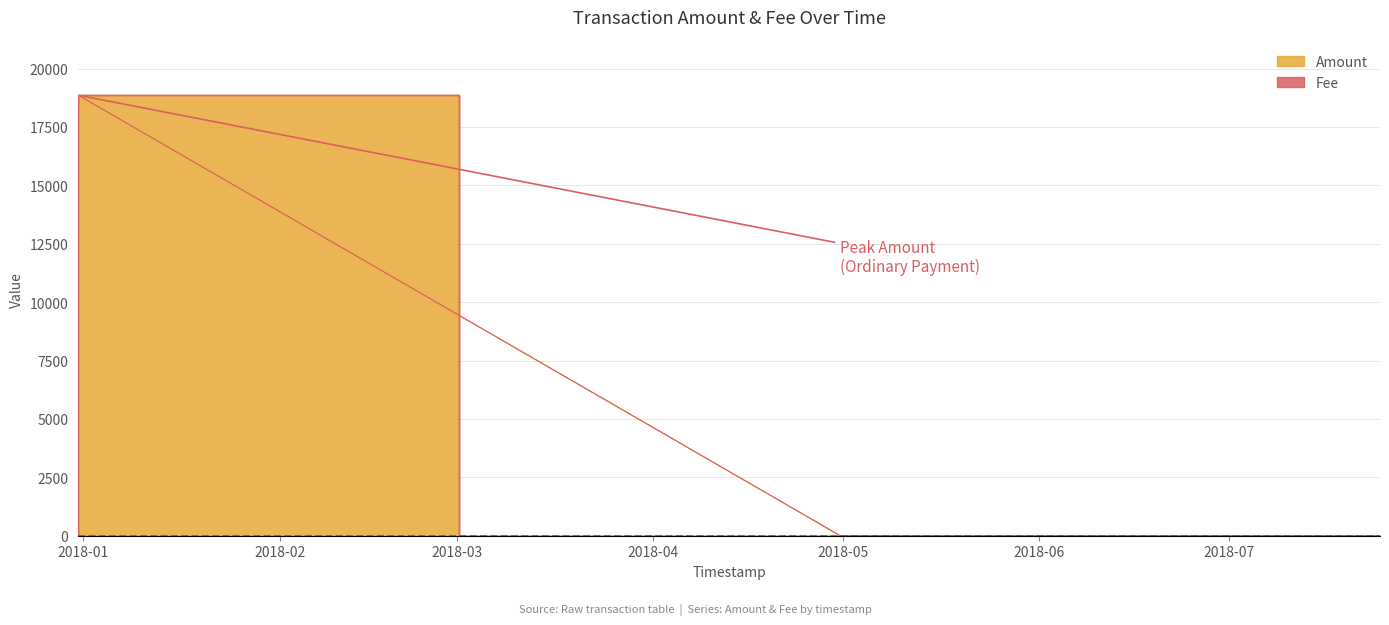

At which category does the data reach its first local peak?

2017-12-31 05:02:18